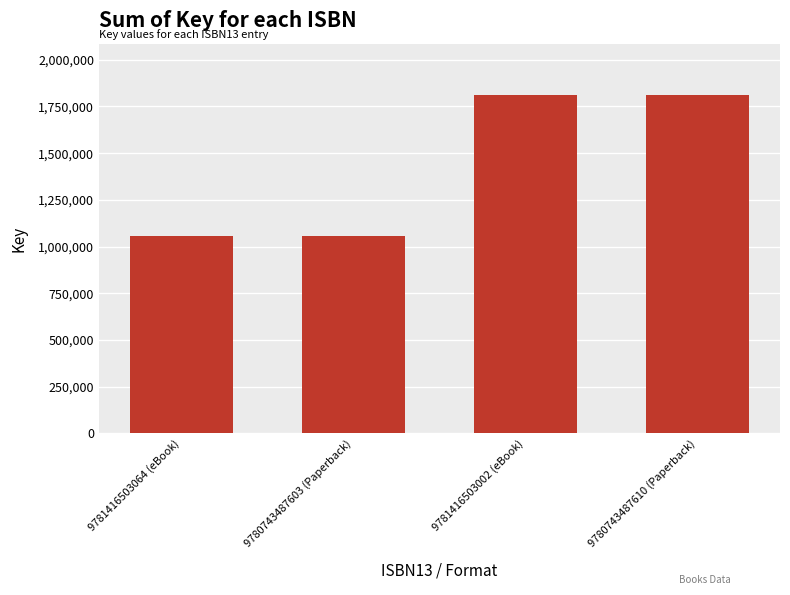

What is the label of the 1st bar from the left?

9781416503064 (eBook)